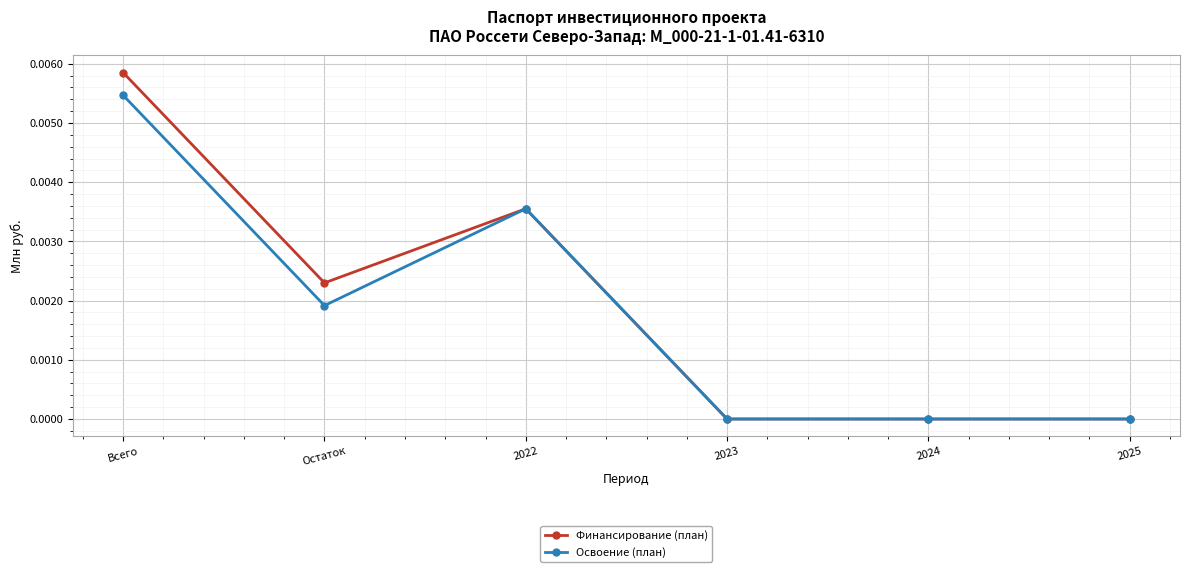

Where is the first local maximum for Освоение (план)?

2022